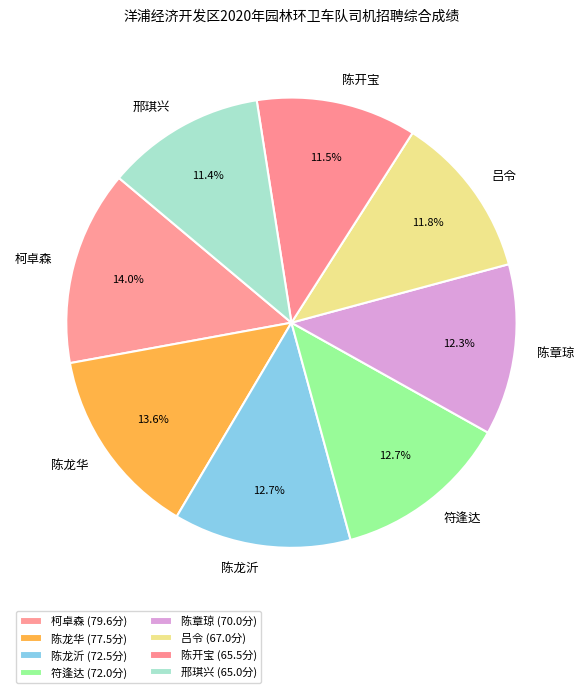

Which has a higher value, 柯卓森 or 符逢达?

柯卓森